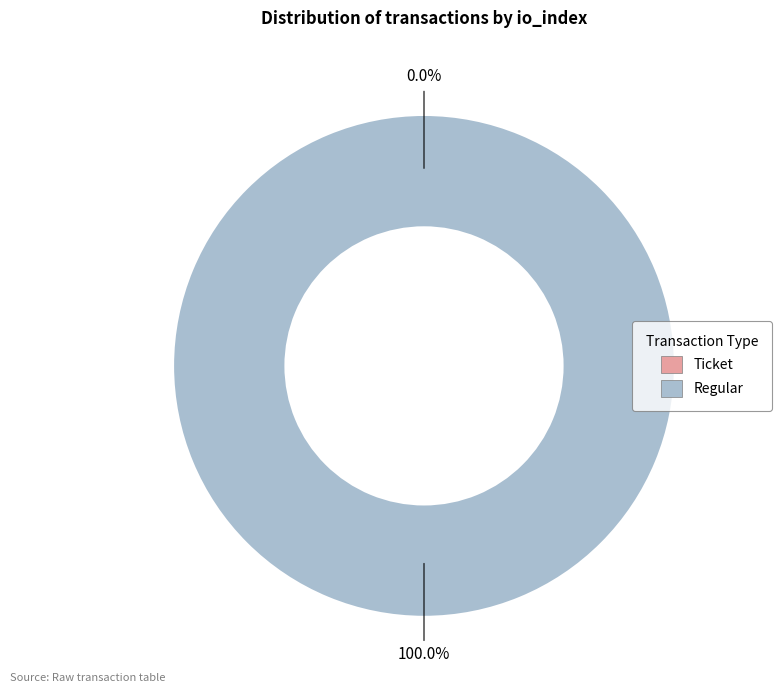

To the nearest percent, what portion does Regular (io_index=3) represent?

100%